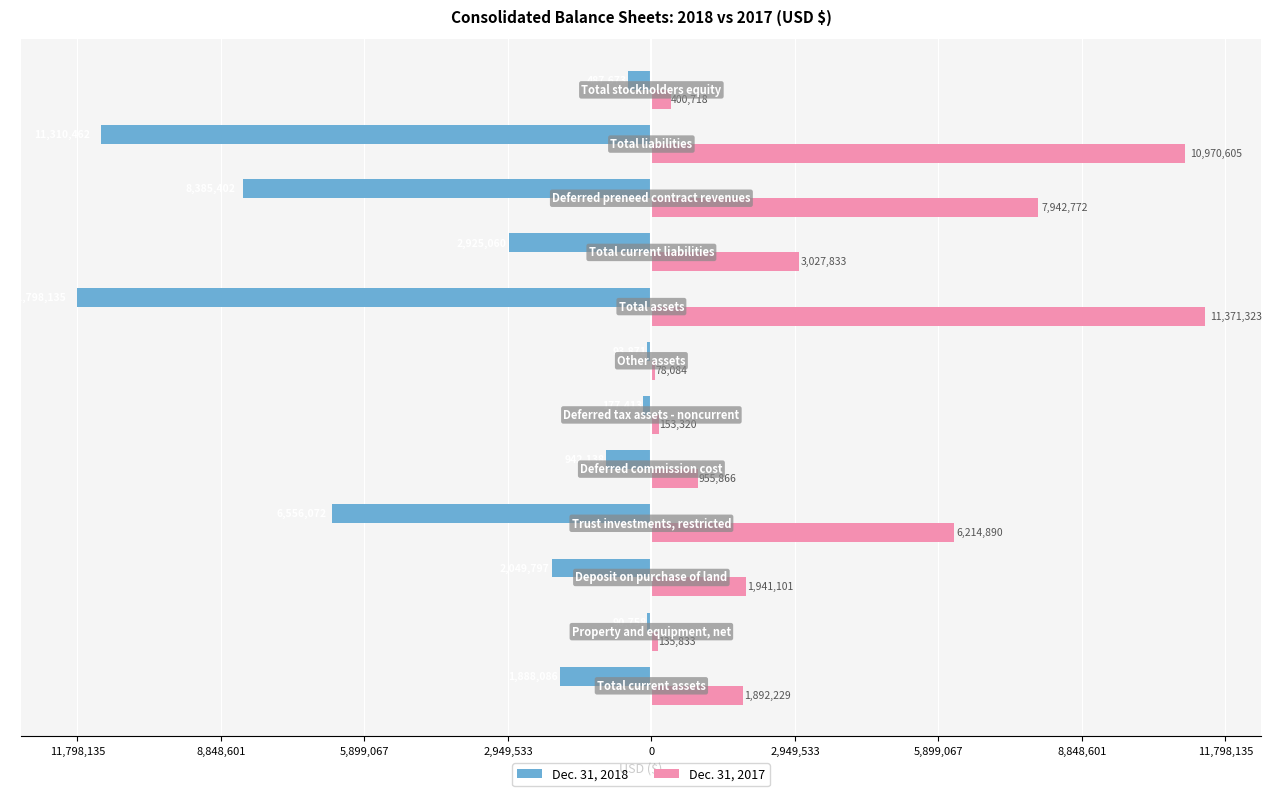

Reading left to right, list all the values displayed in this chart.

Dec. 31, 2018: -1888086	-90758	-2049797	-6556072	-942138	-177413	-93871	-11798135	-2925060	-8385402	-11310462	-487673
Dec. 31, 2017: 1892229	135833	1941101	6214890	955866	153320	78084	11371323	3027833	7942772	10970605	400718